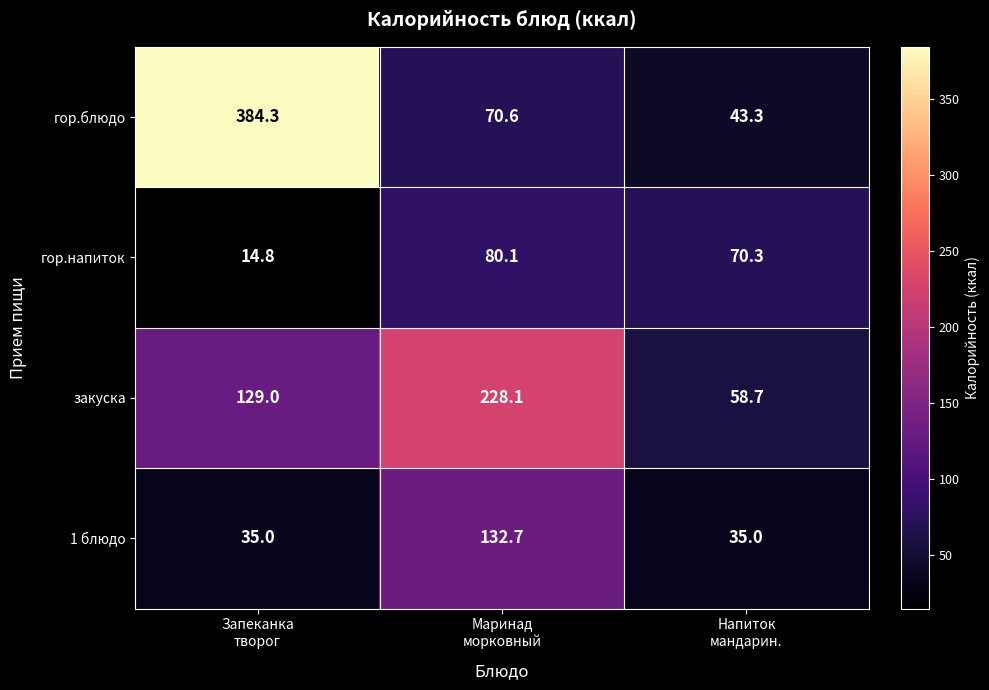

Count the number of categories in the chart.

3